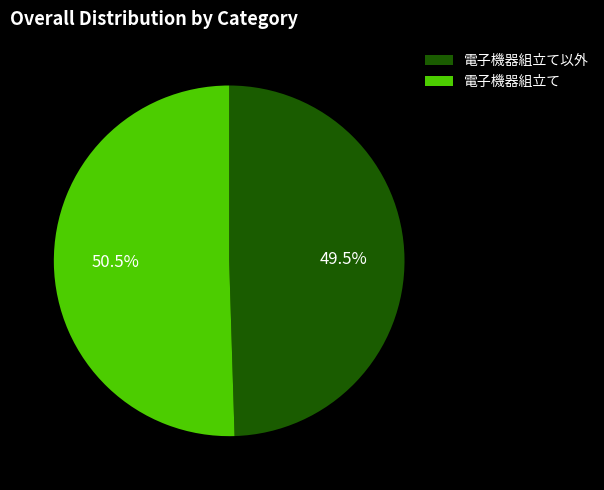

Is there any slice that represents more than half of the pie?

Yes